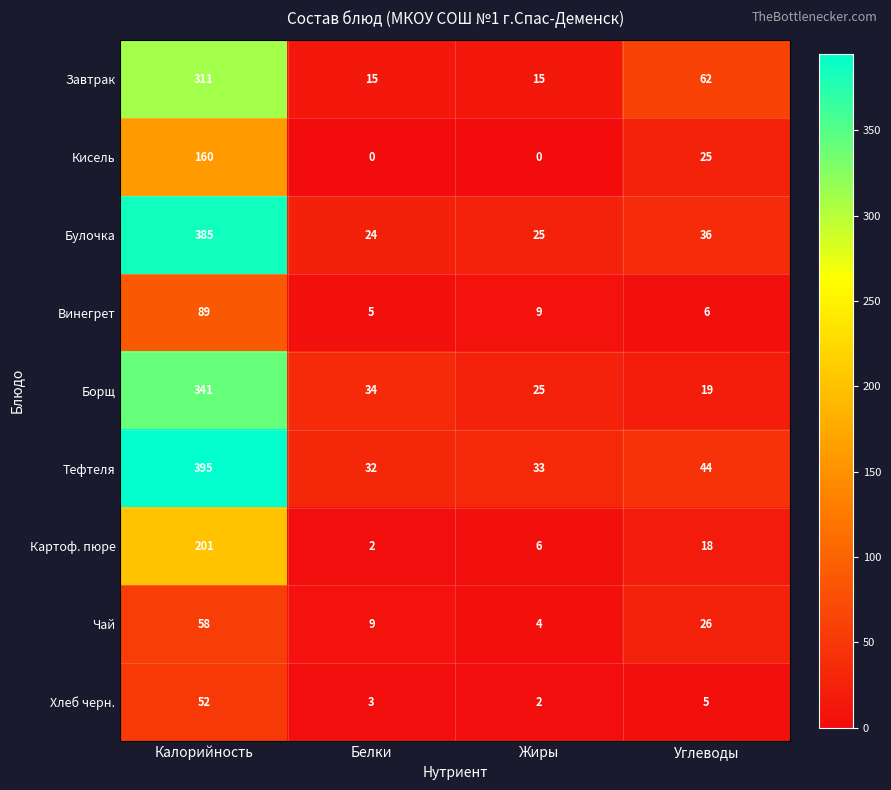

Which series has the largest total across all categories?

Тефтеля